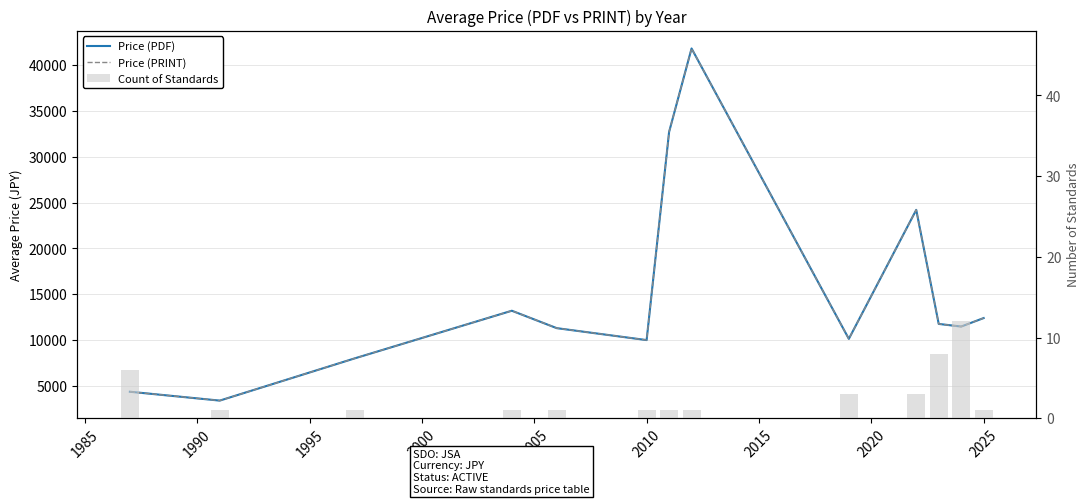

Which series has the widest spread of values?

Price (PDF)